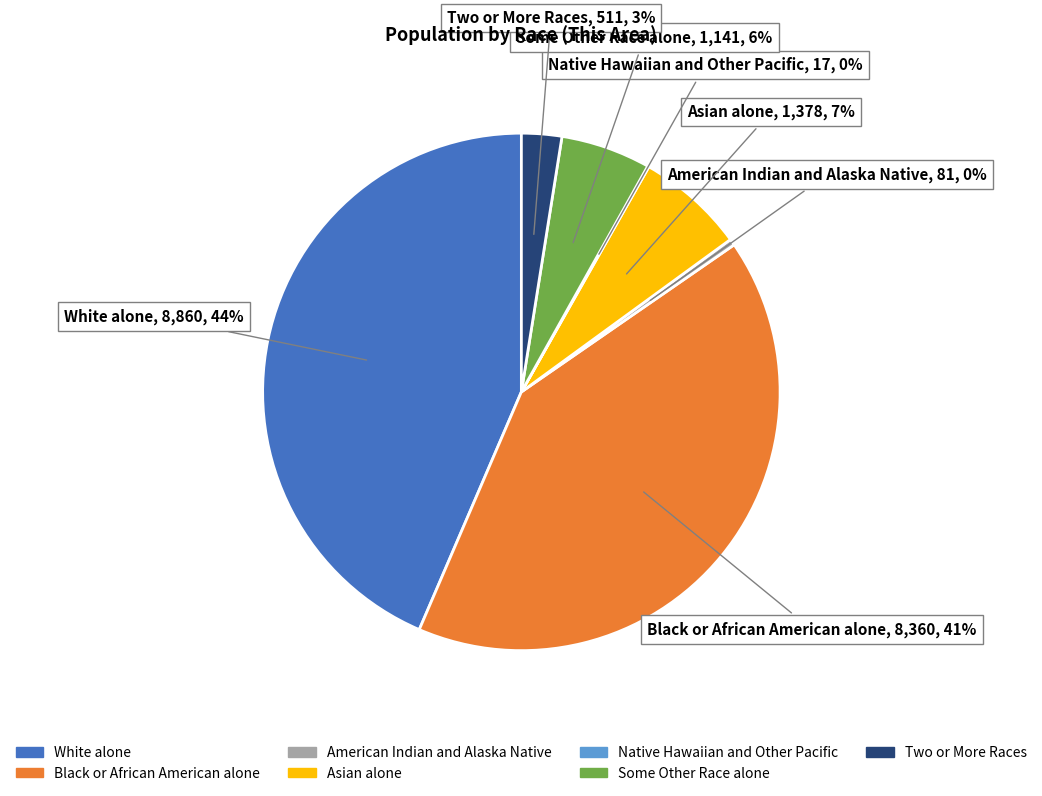

True or false: American Indian and Alaska Native accounts for 6% of the total.

False